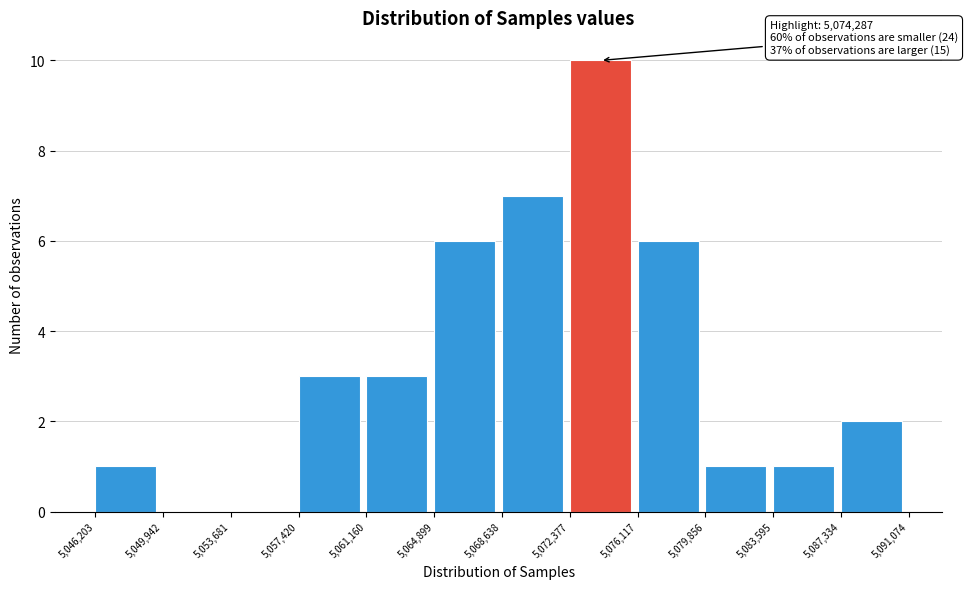

Over which range of the x-axis is the bar tallest?

5,072,377 to 5,076,117